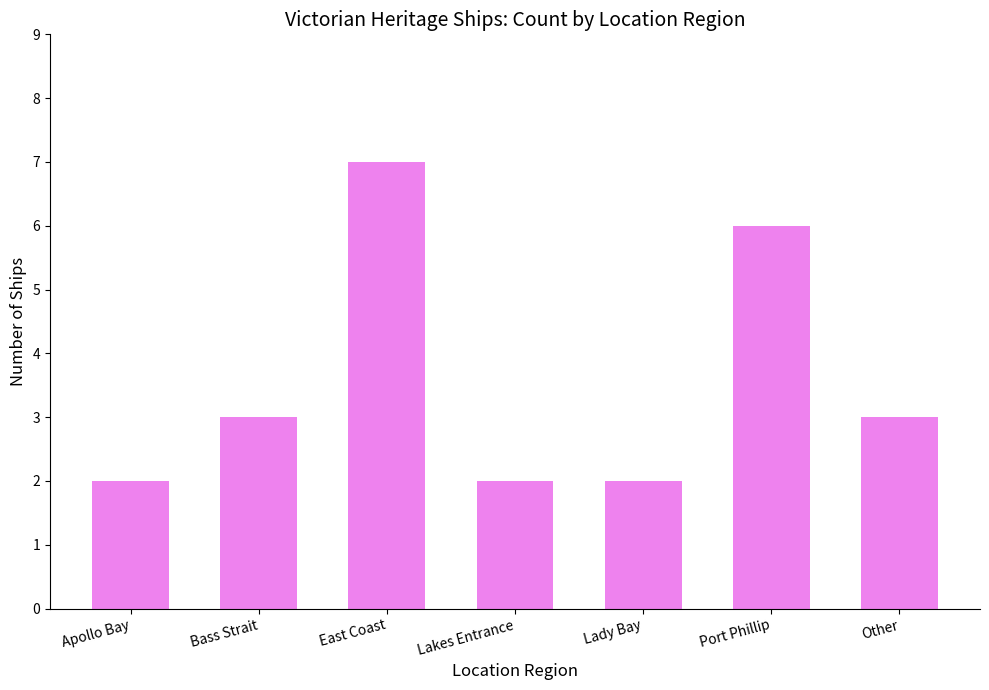

Is it true that the value at Lady Bay is 1?

False